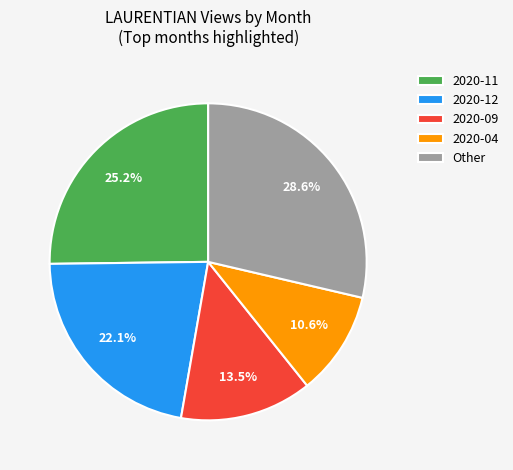

How many slices are in this pie chart?

5